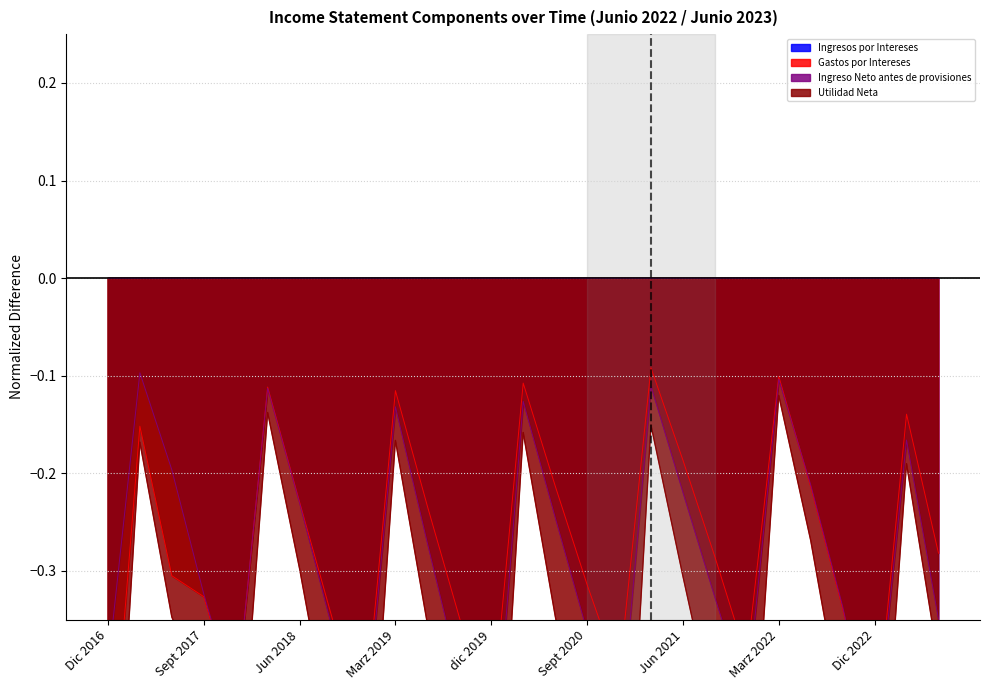

True or false: Ingresos por Intereses and Gastos por Intereses intersect in this chart.

False